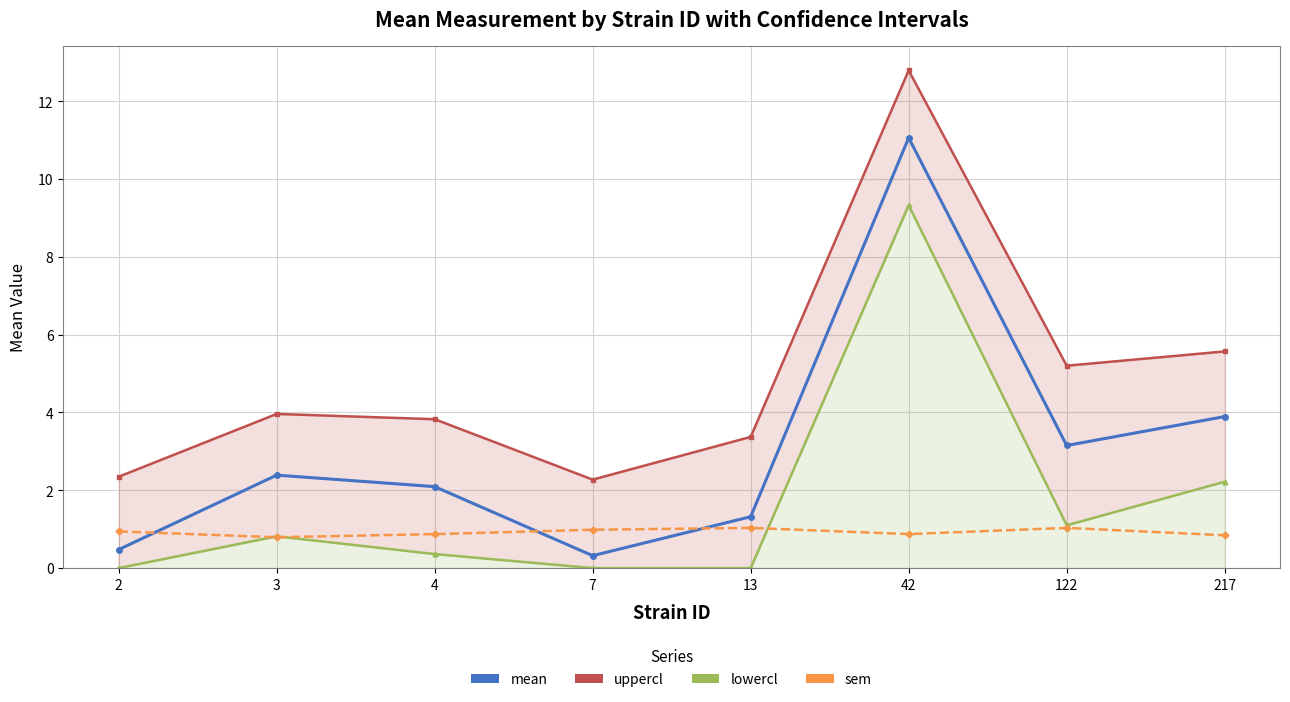

Is it true that mean equals 1.8 at 13?

False